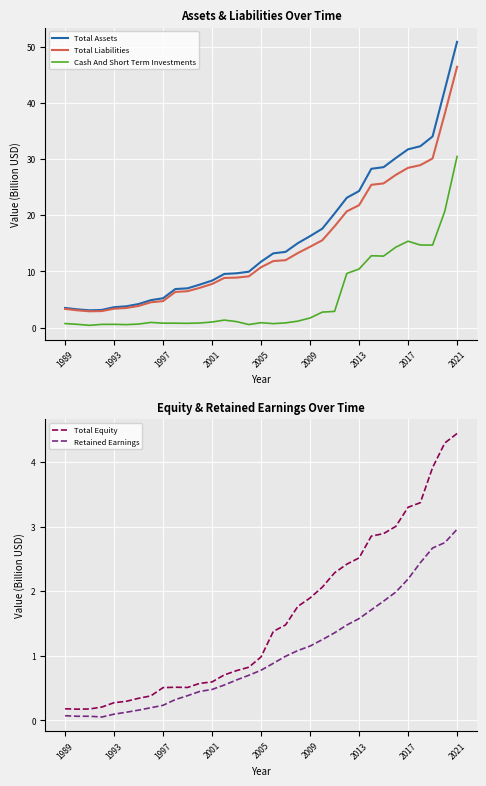

True or false: Cash And Short Term Investments and Total Assets cross at least once.

False